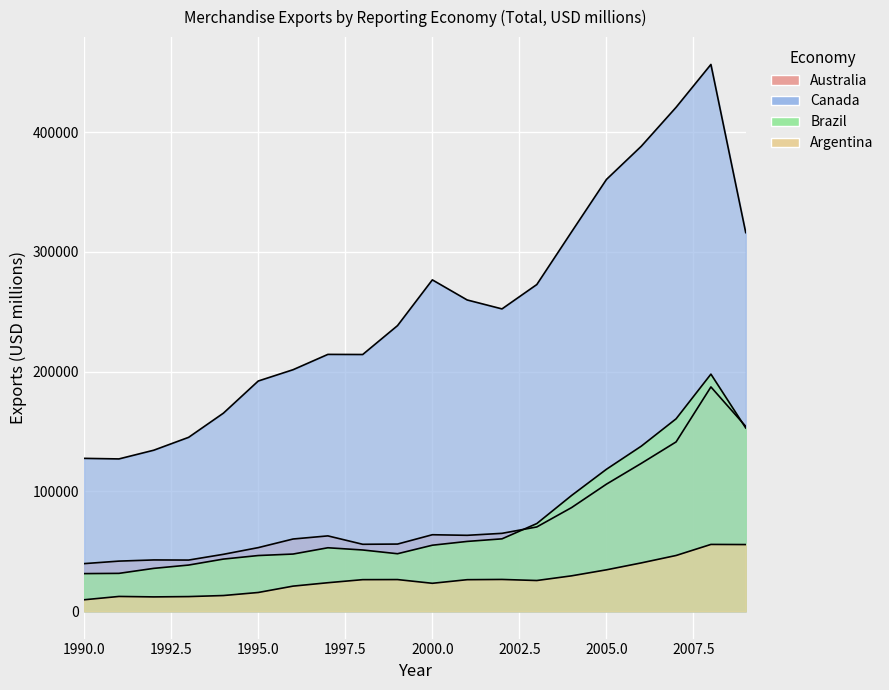

Which series has the largest range (max minus min)?

Canada